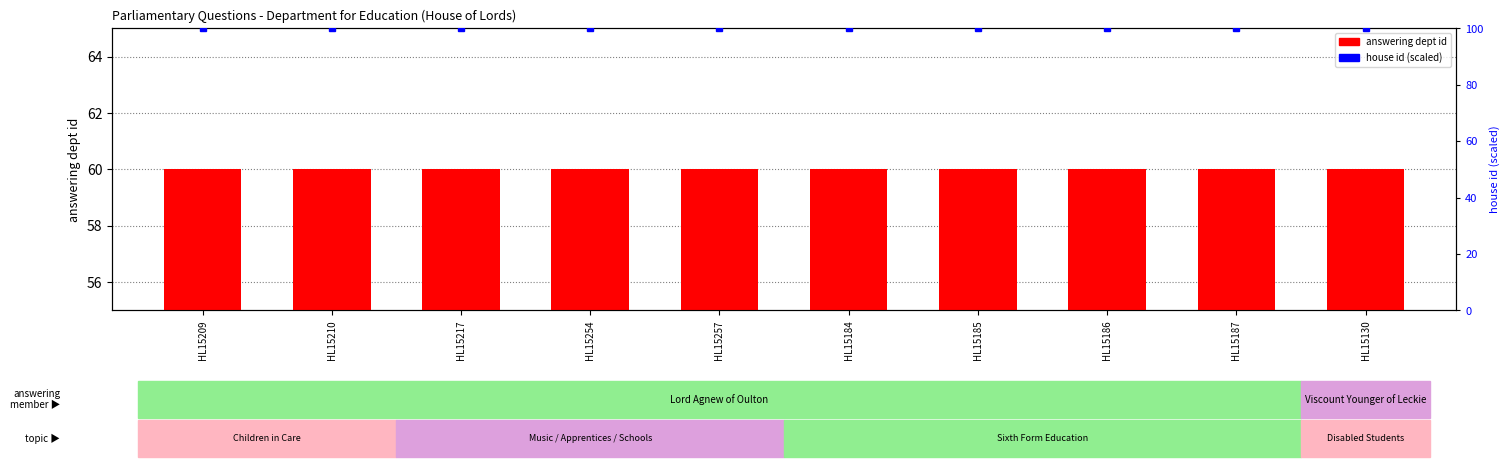

Reading left to right, transcribe all the data shown in this chart.

answering dept id: 60	60	60	60	60	60	60	60	60	60
house id: 100	100	100	100	100	100	100	100	100	100